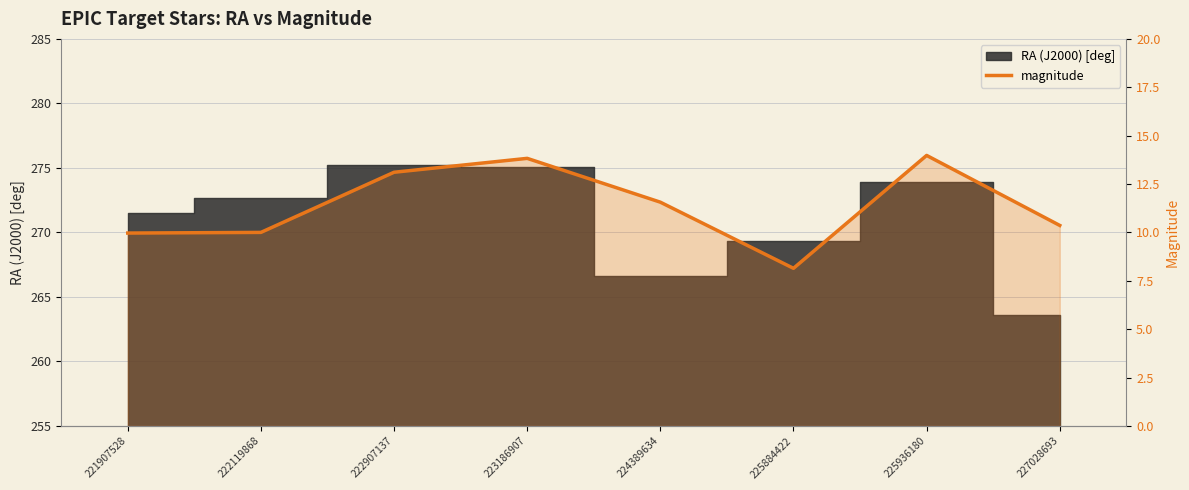

At which category does the data reach its first local valley?

225884422